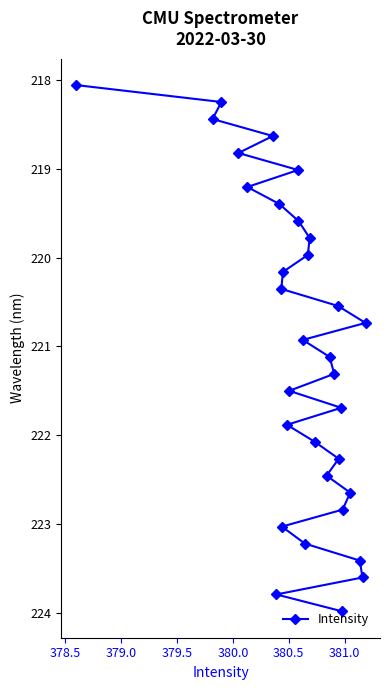

What is the value of the 19th point from the left?

219.8